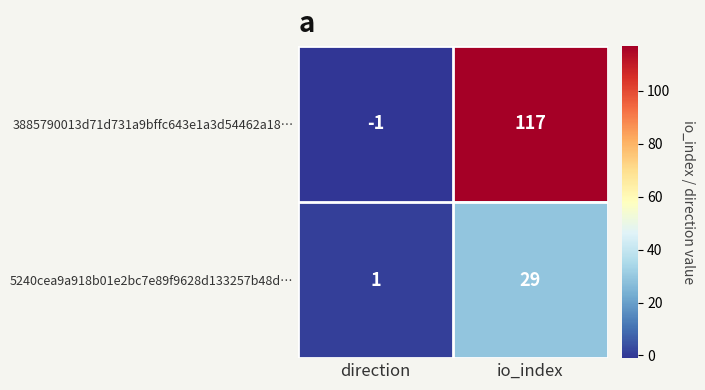

True or false: 5240cea9a918b01e2bc7e89f9628d133257b48d… has a value of 1 at direction.

True